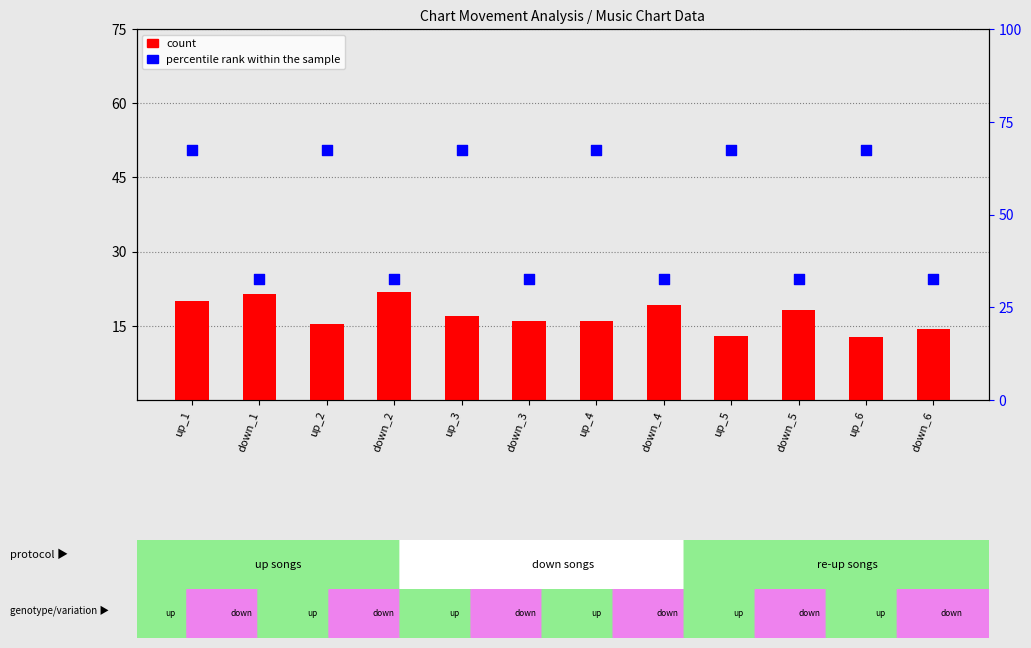

What are all the series names shown in the legend?

count, percentile rank within the sample